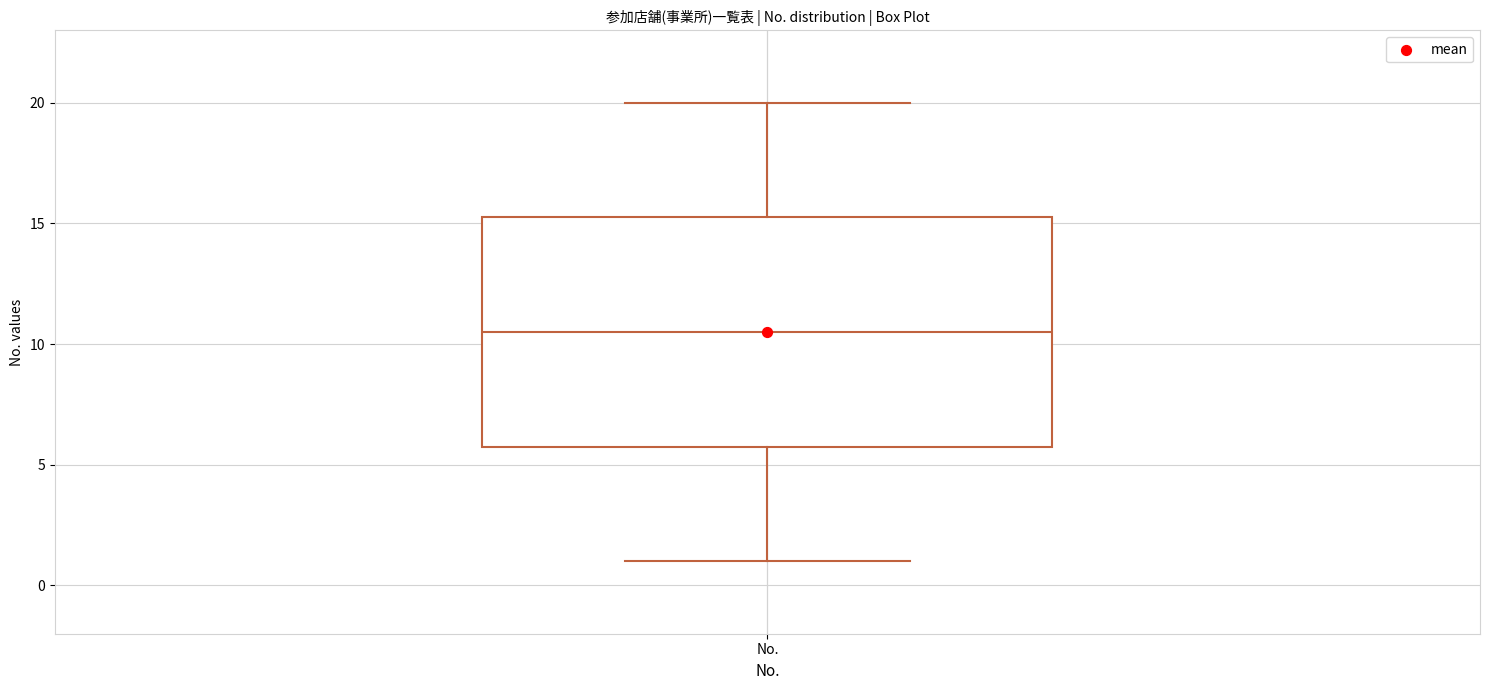

Transcribe this box plot: give where the median line is, the range the box spans, and where the two whiskers end, as read against the y-axis. The values are not printed on the chart, so give them approximately, as read against the axis.

median 10.5, box 6.0 to 15.5, whiskers 1.0 to 20.0